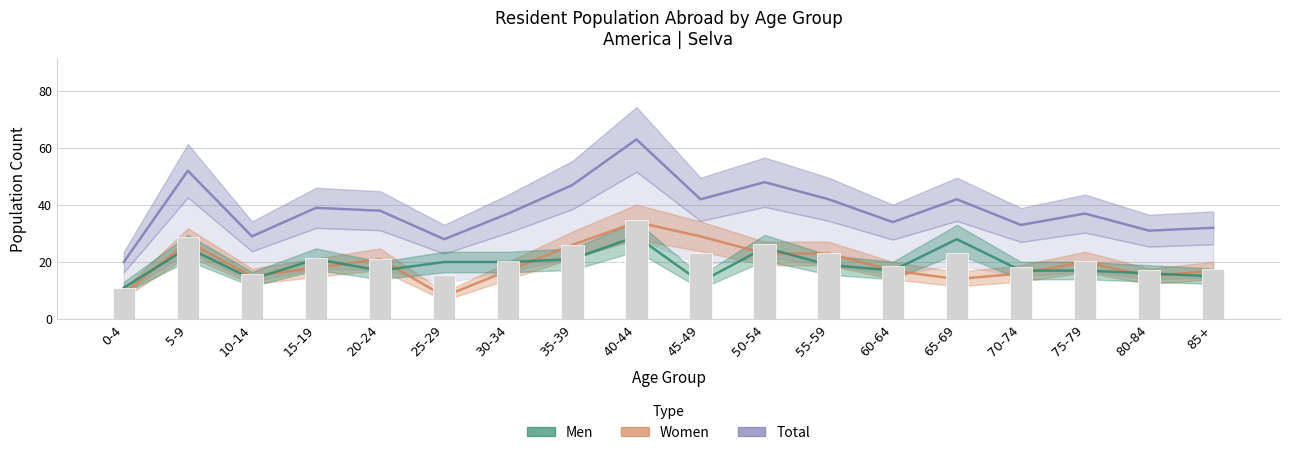

Which series has the largest total across all categories?

Total